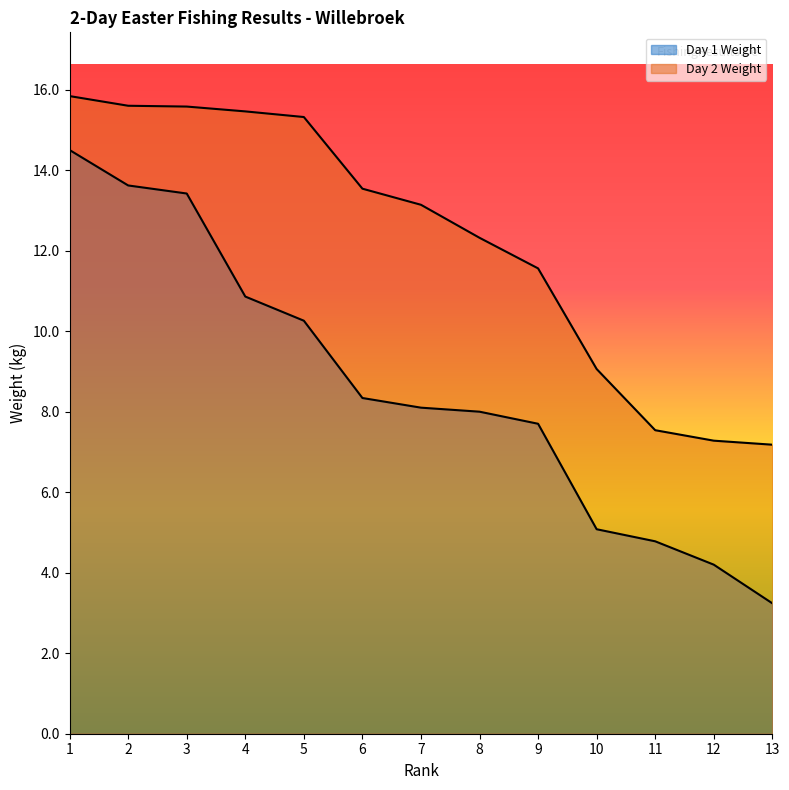

Is the value of Day 2 Weight at 5 greater than the value of Day 1 Weight at 7?

Yes